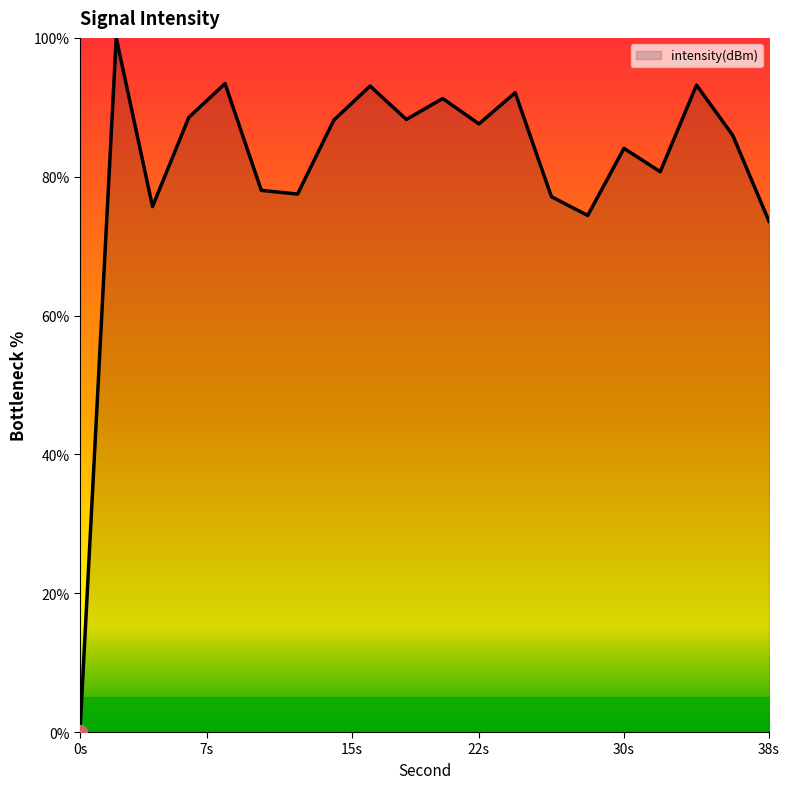

What is the greatest value displayed?

100.0